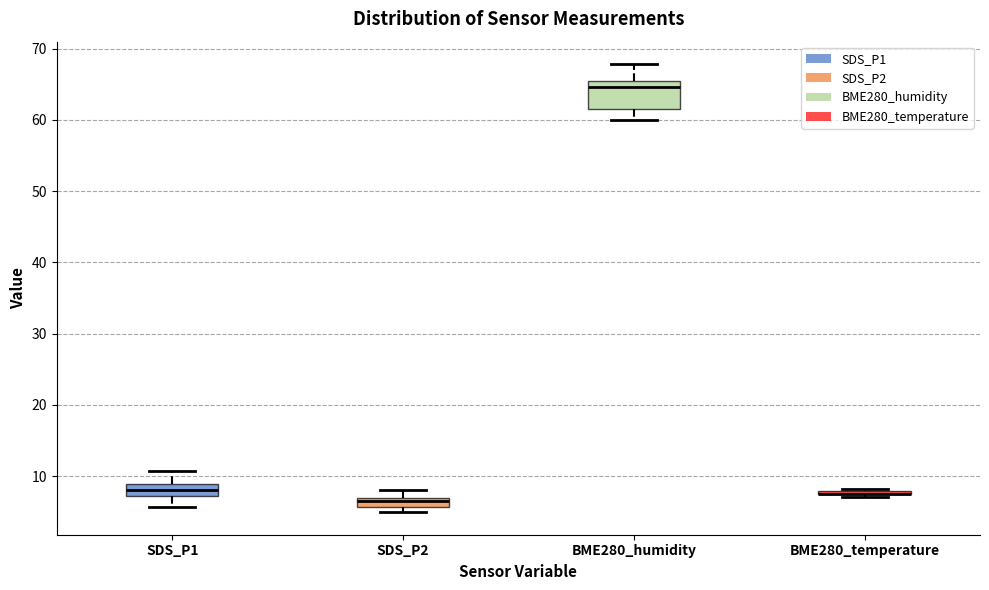

Which box is the tallest, from its lower edge to its upper edge?

BME280_humidity